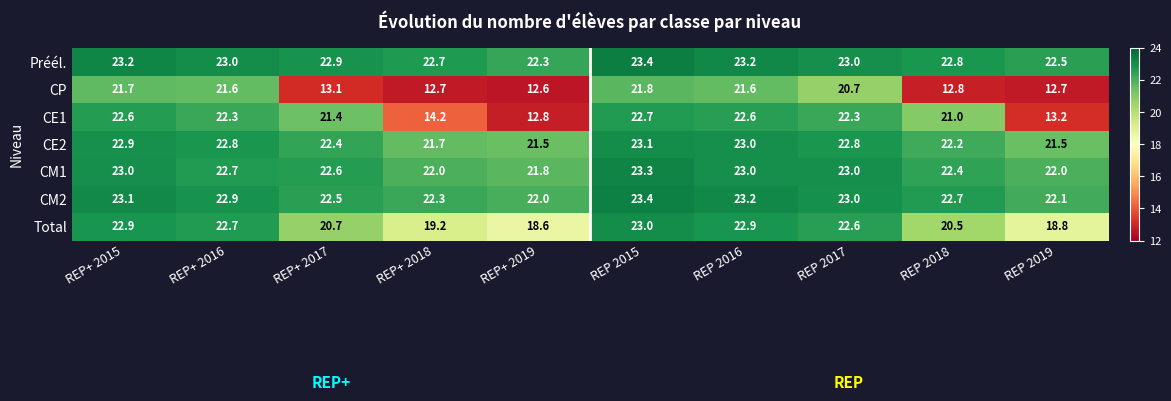

What is the approximate value of CE1 at REP+ 2015?

22.6